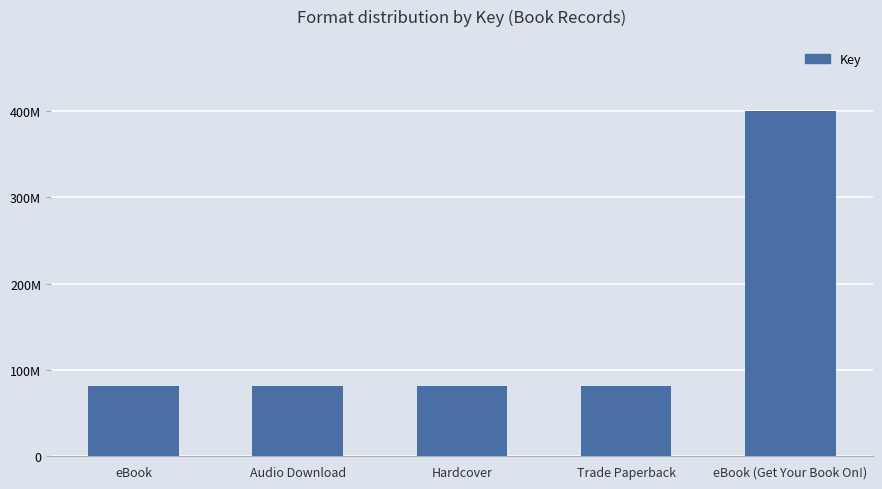

Does the chart contain any negative values?

No